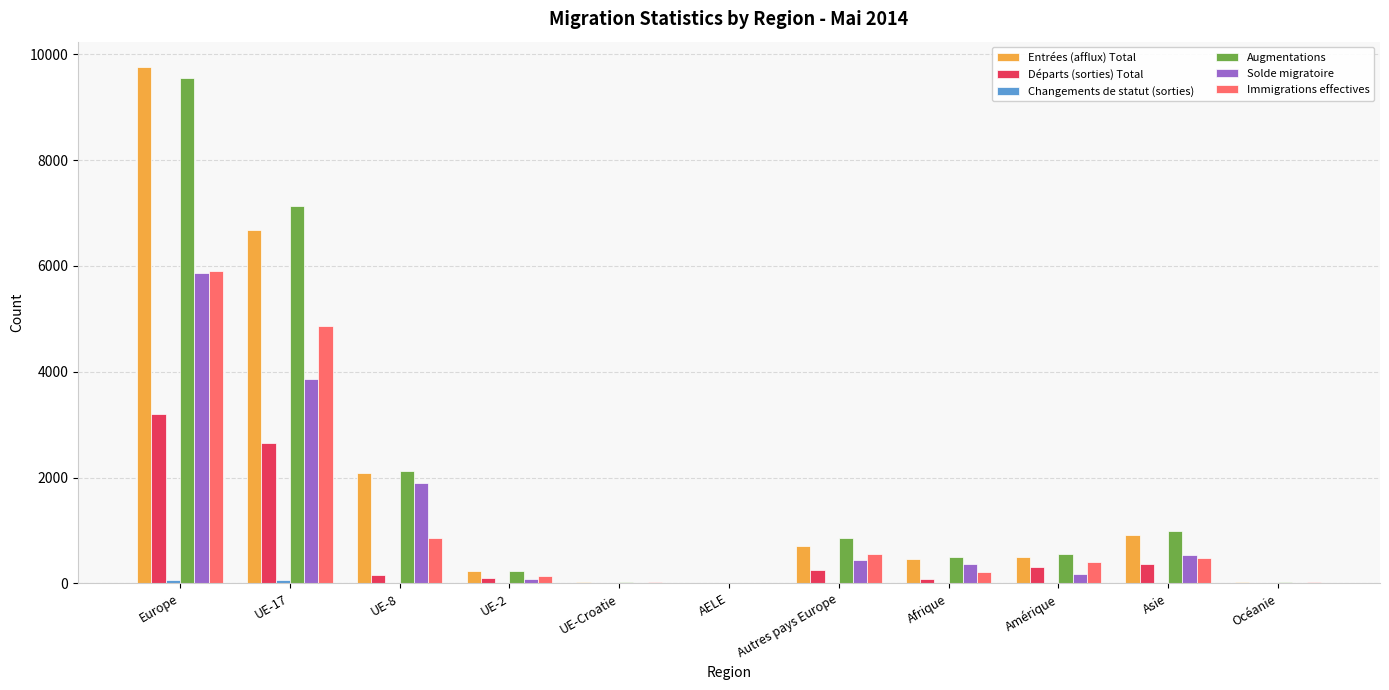

Between UE-2 and Autres pays Europe, which series saw the biggest shift?

Augmentations